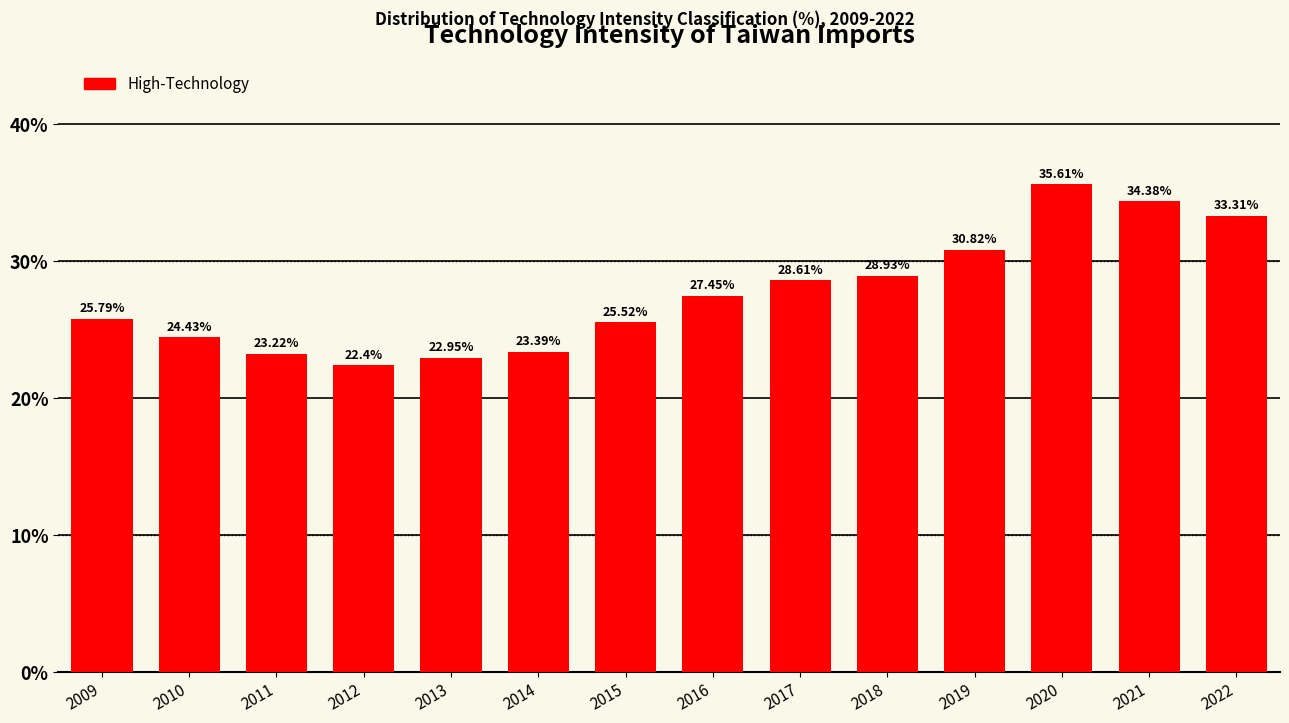

Which has a higher value, 2014 or 2011?

2014